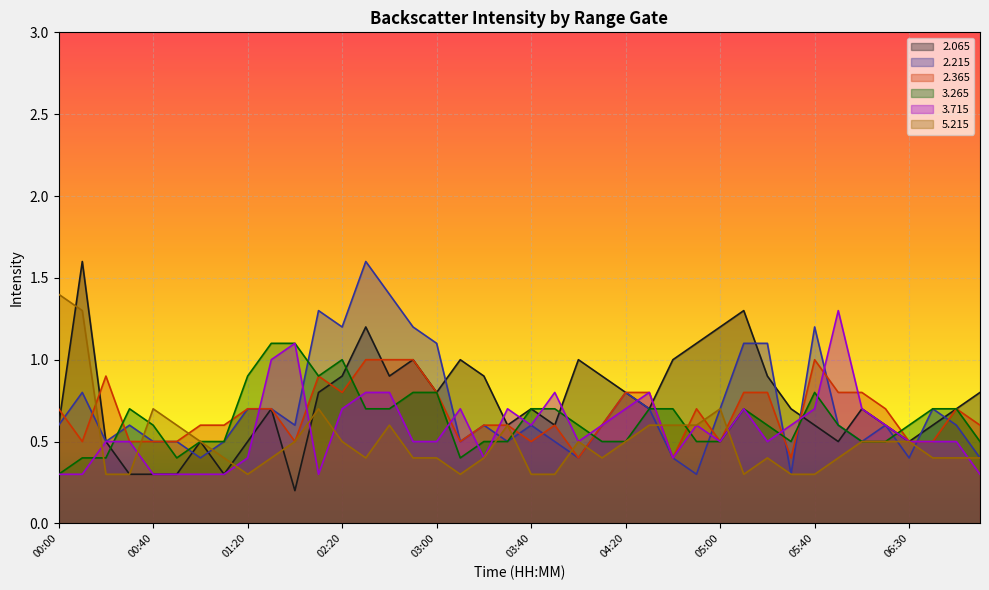

Between 00:30 and 06:40, which series saw the biggest shift?

  2.065